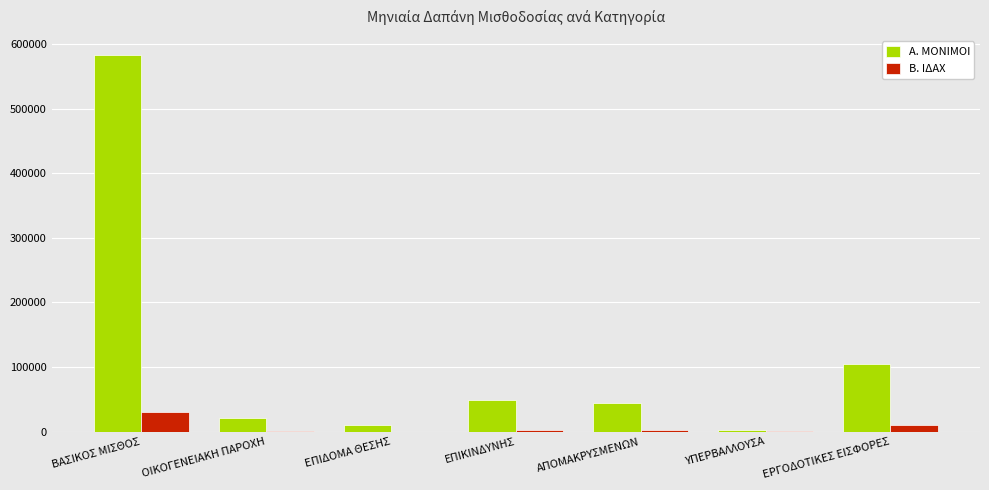

Where is Α. ΜΟΝΙΜΟΙ nearest to the value 292750?

ΕΡΓΟΔΟΤΙΚΕΣ ΕΙΣΦΟΡΕΣ